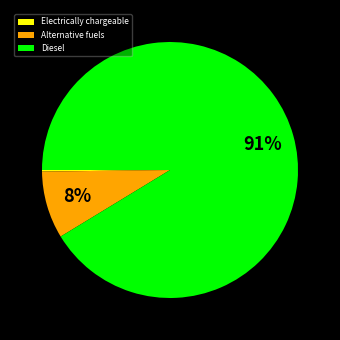

To the nearest percent, what is the combined percentage of Alternative fuels and Diesel?

100%